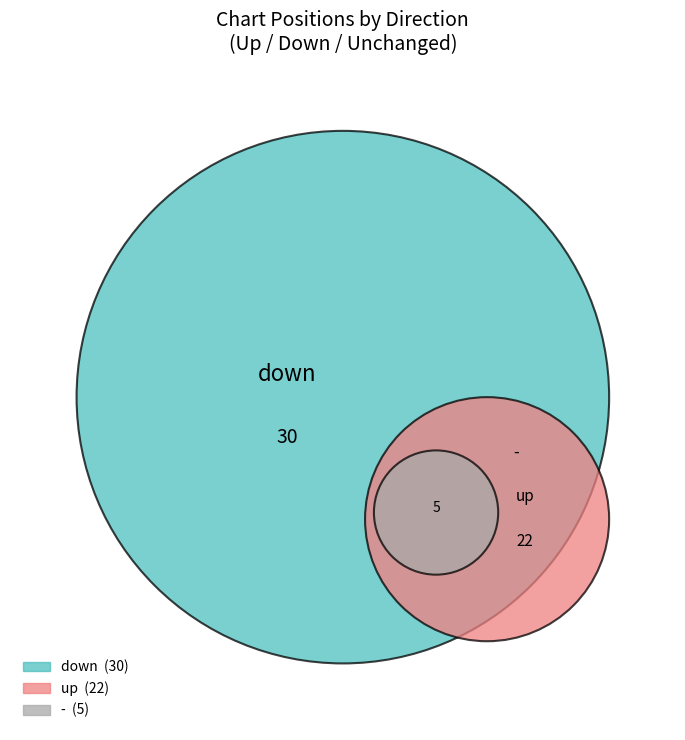

How many slices are in this pie chart?

3